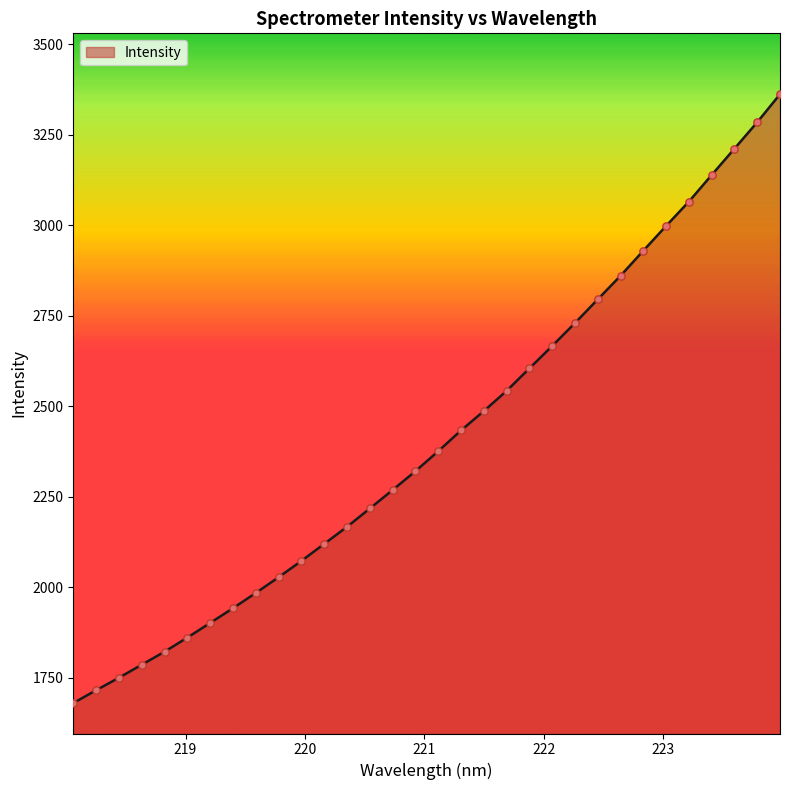

What is the smallest value displayed?

1680.4